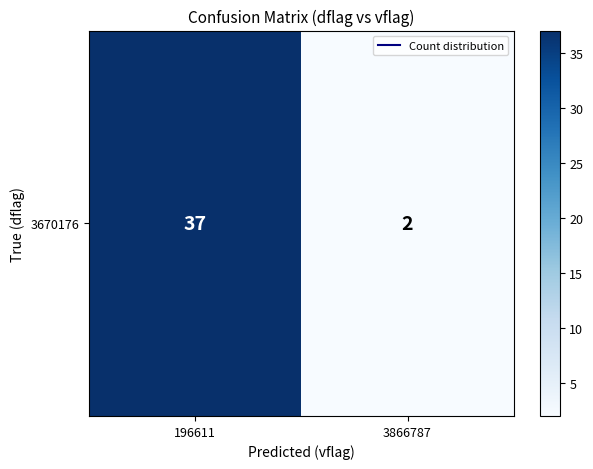

Count the values in the range 2 to 37.

2